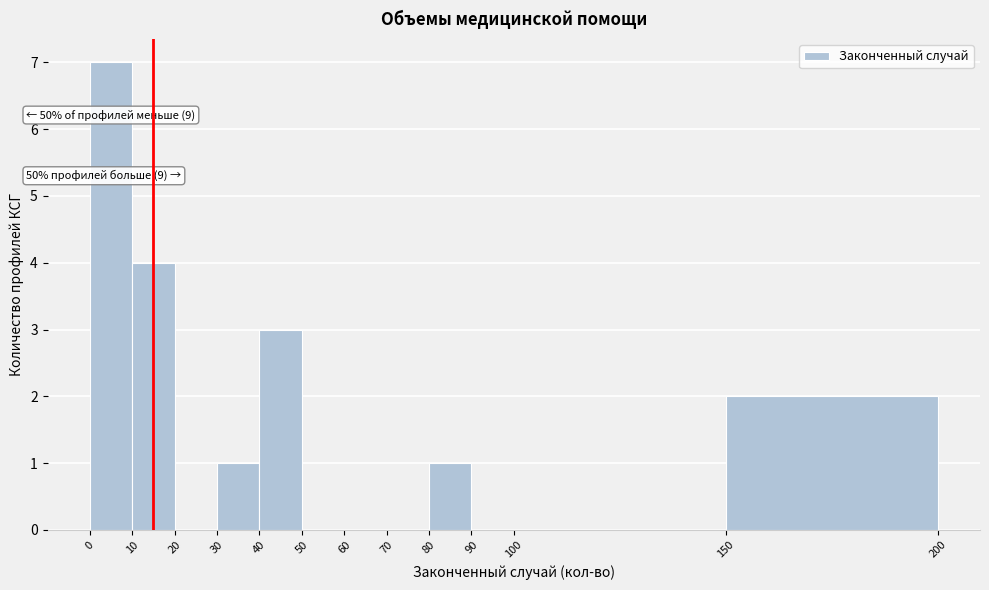

Over which range of the x-axis is the bar tallest?

0 to 10